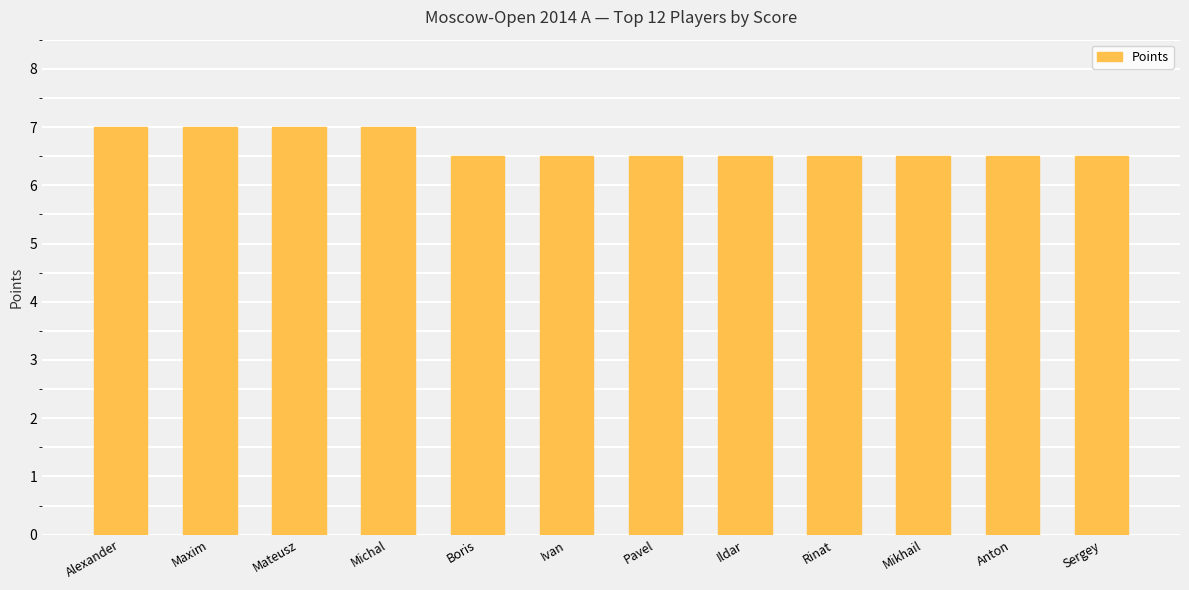

Reading left to right, extract all data points from this chart.

7.0	7.0	7.0	7.0	6.5	6.5	6.5	6.5	6.5	6.5	6.5	6.5